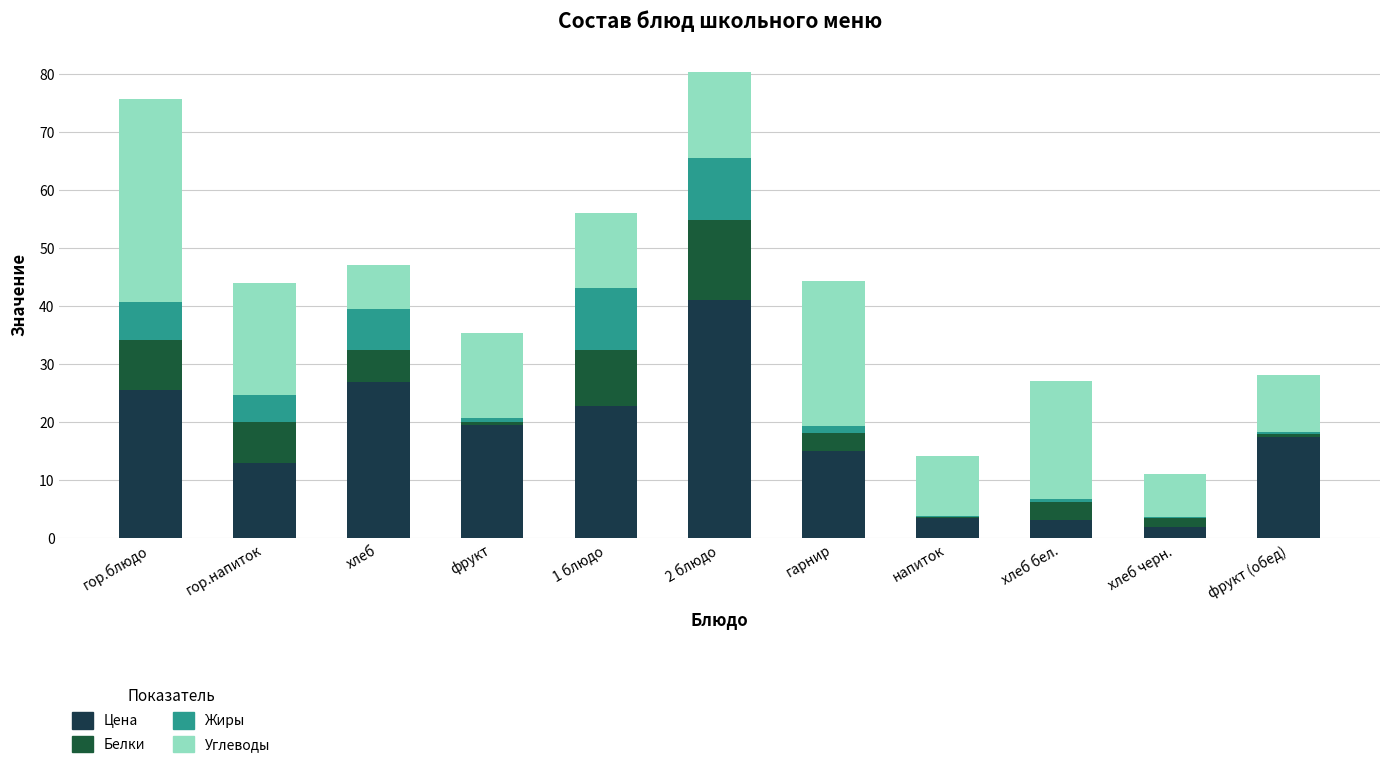

How many distinct data groups are displayed?

4